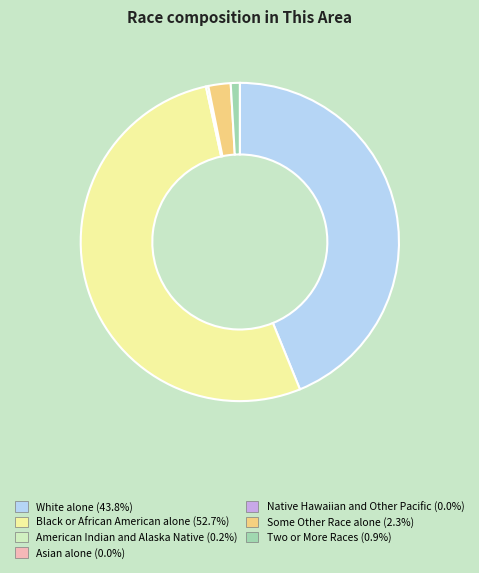

Approximately how many times larger is the value at Two or More Races compared to Some Other Race alone?

0.4